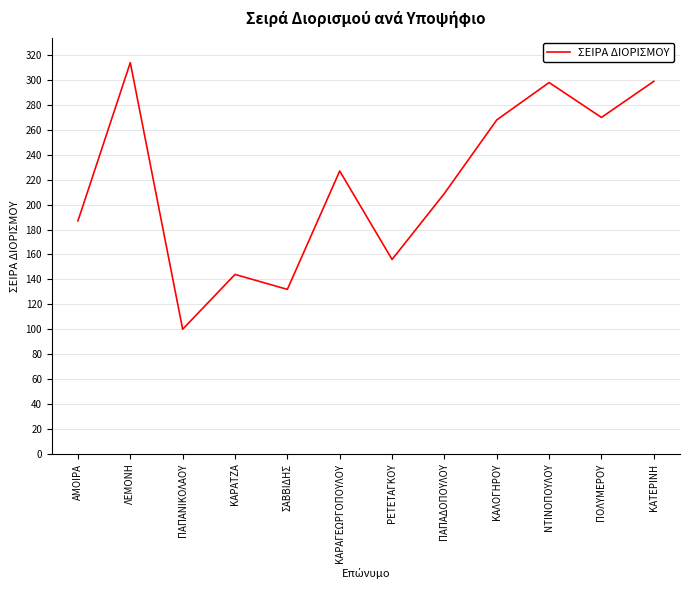

At which label is the value closest to 207?

ΠΑΠΑΔΟΠΟΥΛΟΥ